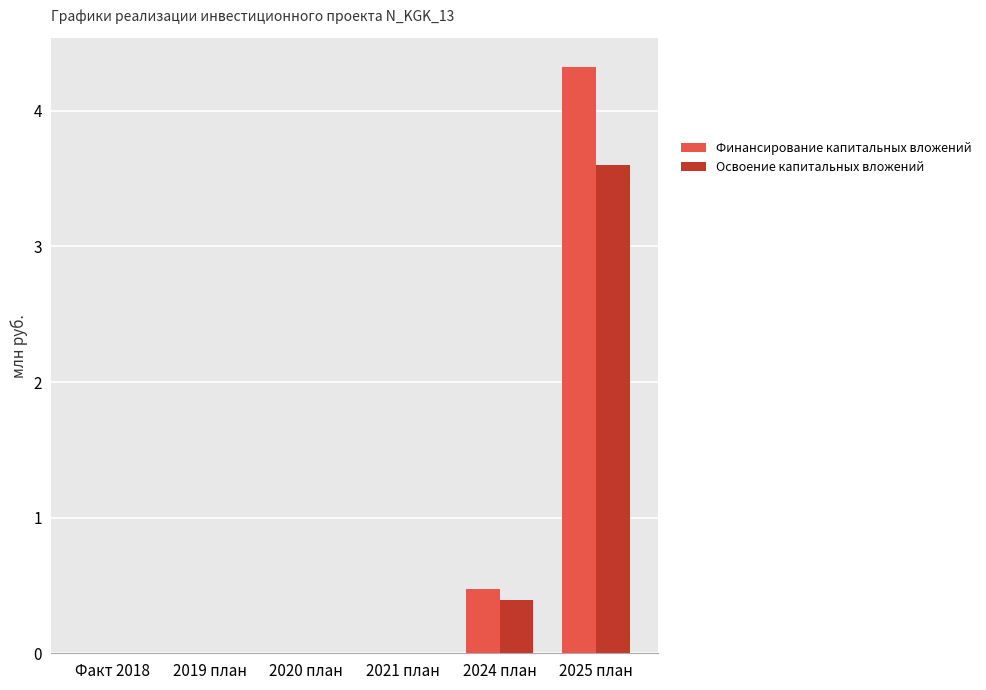

What is the maximum value shown in the chart?

4.3